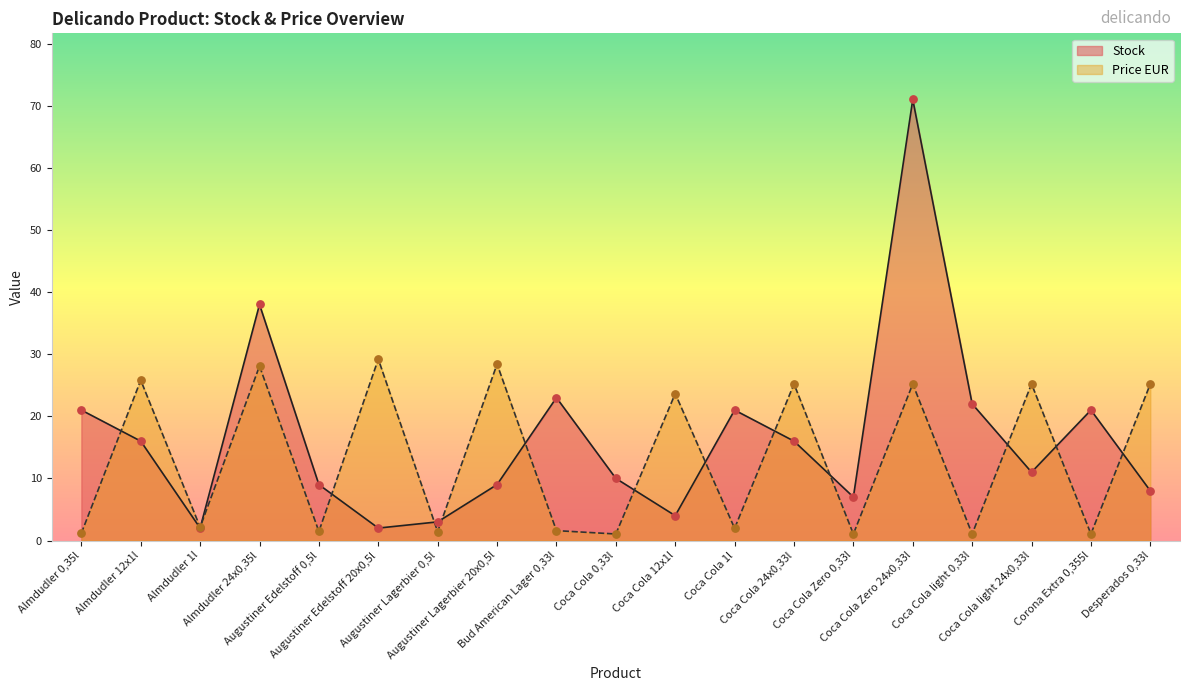

Which series reaches the minimum Y coordinate?

Price EUR